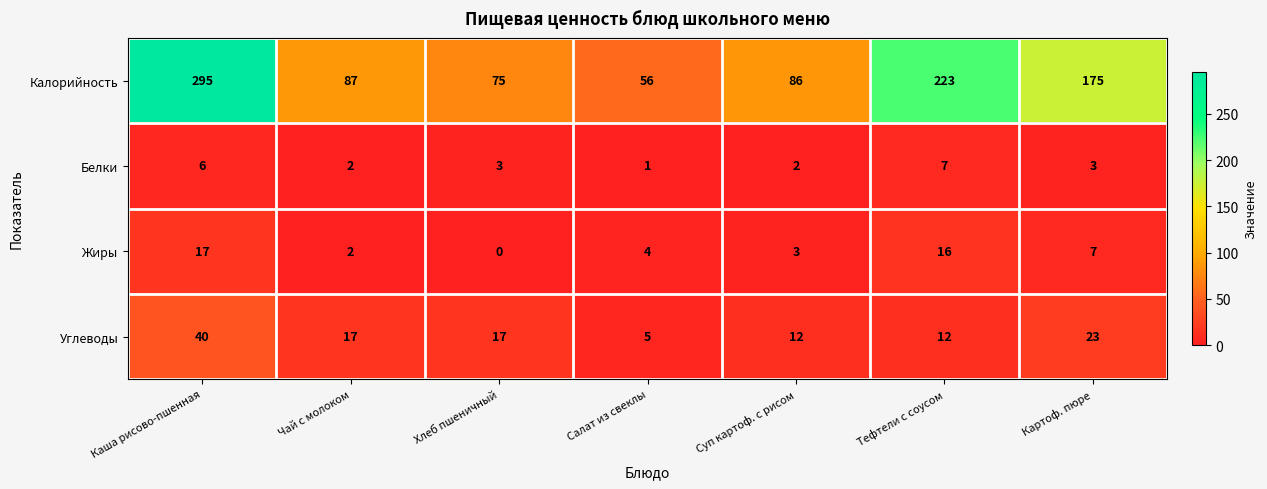

Reading left to right, list all the values displayed in this chart.

Калорийность: 295	87	75	56	86	223	175
Белки: 6	2	3	1	2	7	3
Жиры: 17	2	0	4	3	16	7
Углеводы: 40	17	17	5	12	12	23